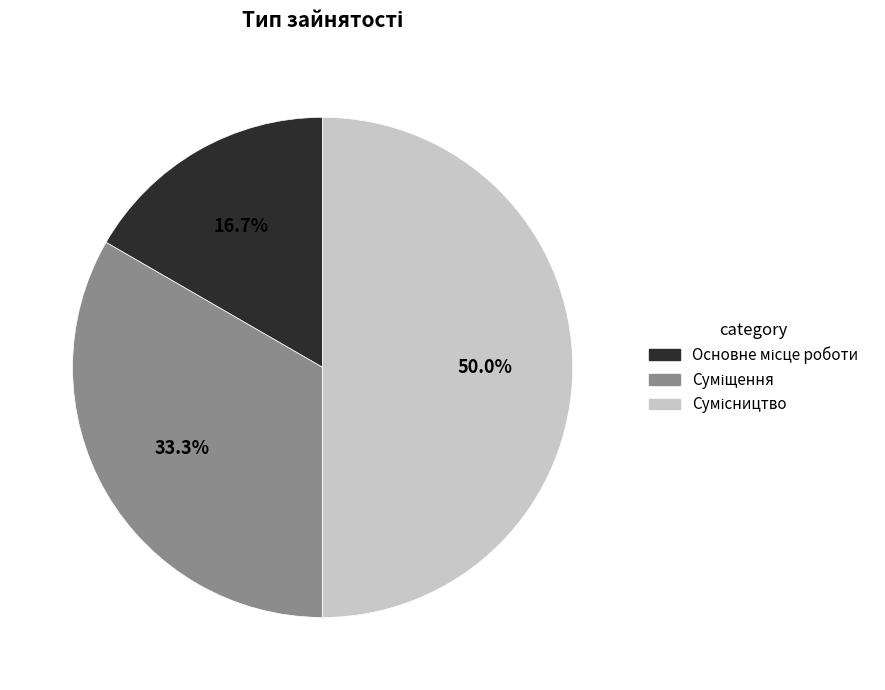

How many slices are in this pie chart?

3